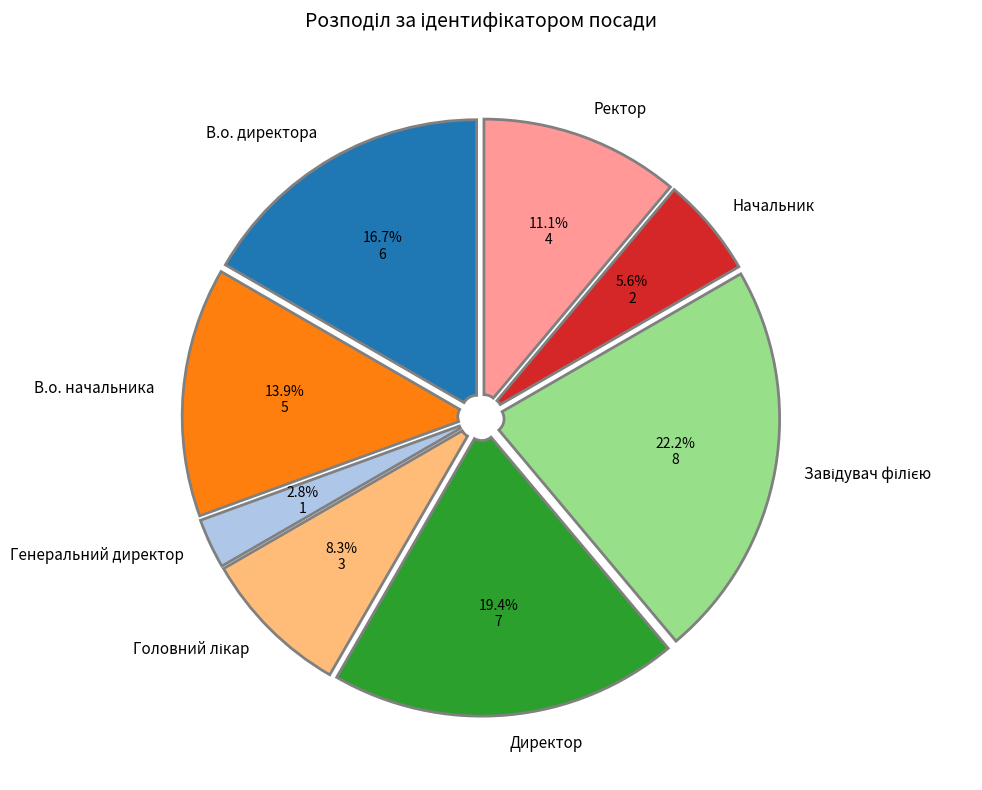

Is Ректор the majority of the pie?

No